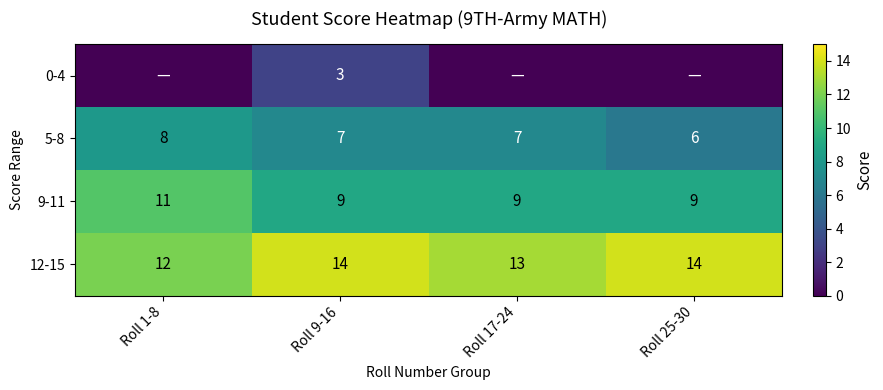

At how many categories does at least one series exceed 6?

4